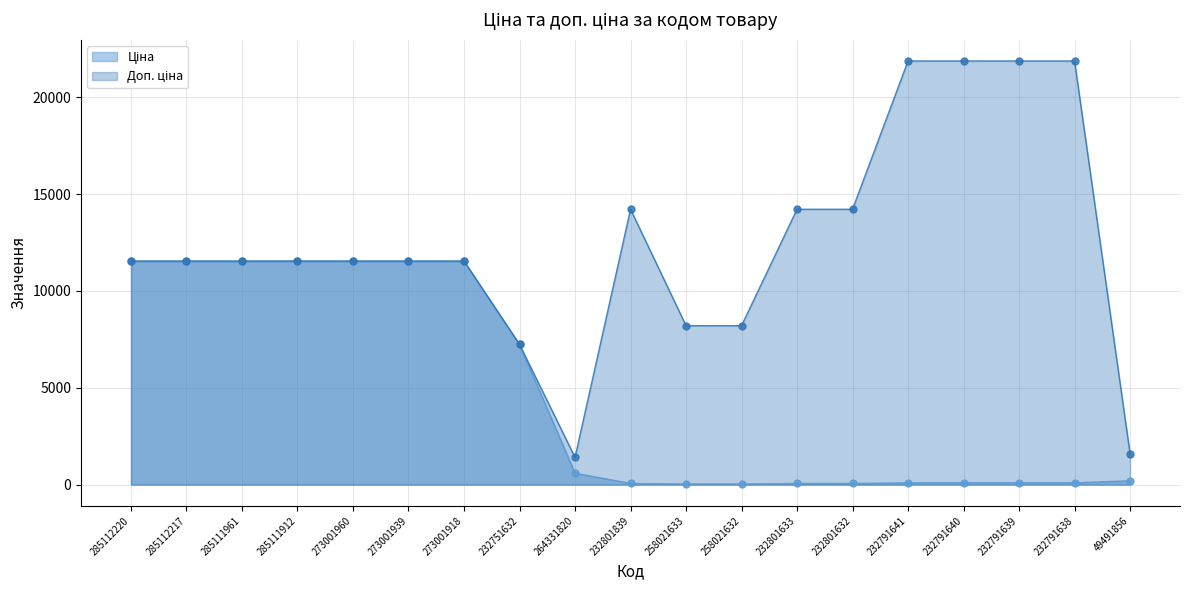

At which category does Доп. ціна reach its first local valley?

264331820